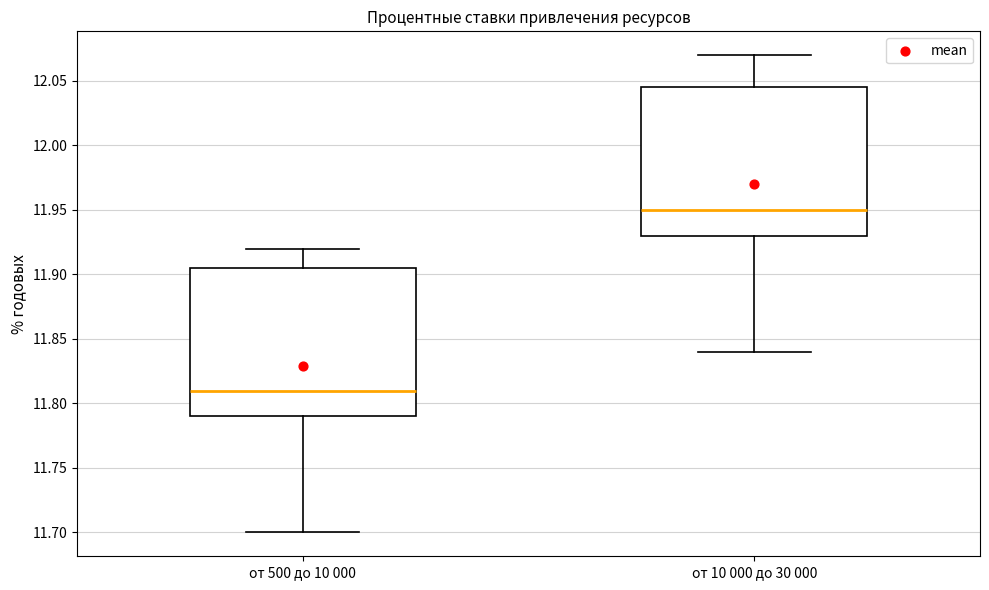

Reading left to right, read every box against the y-axis: the position of its median line, the range the box covers, and the ends of its whiskers. The values are not printed on the chart, so give them approximately, as read against the axis.

от 500 до 10 000: median 11.810, box 11.790 to 11.905, whiskers 11.700 to 11.920
от 10 000 до 30 000: median 11.950, box 11.930 to 12.045, whiskers 11.840 to 12.070